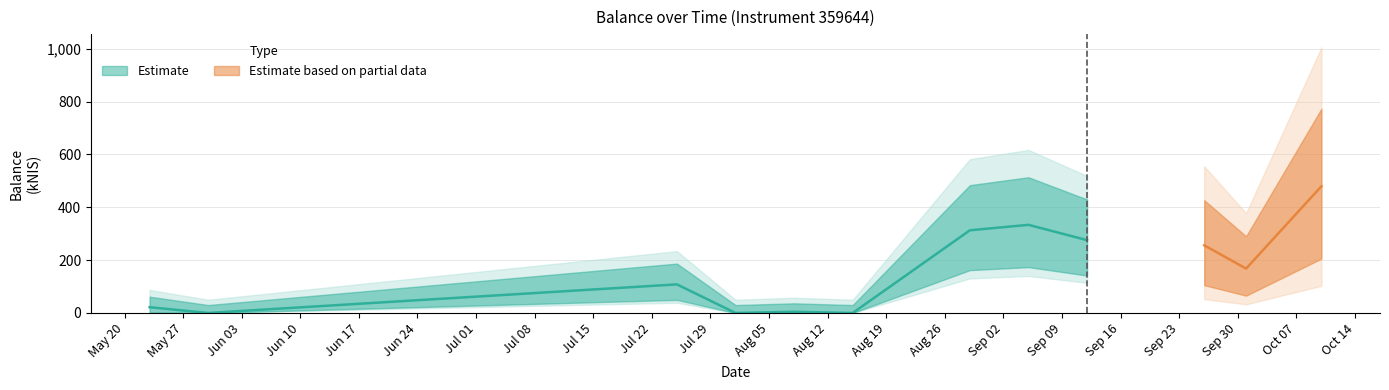

How many data points are less than 167?

6